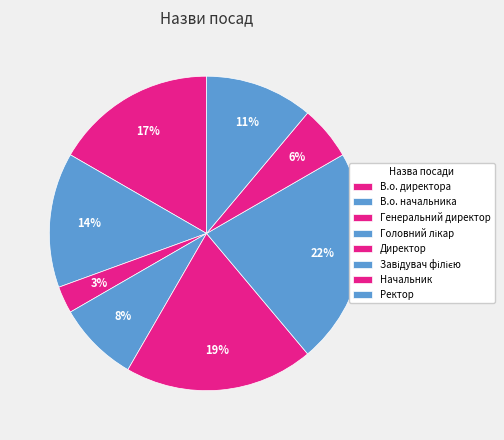

How many slices are in this pie chart?

8